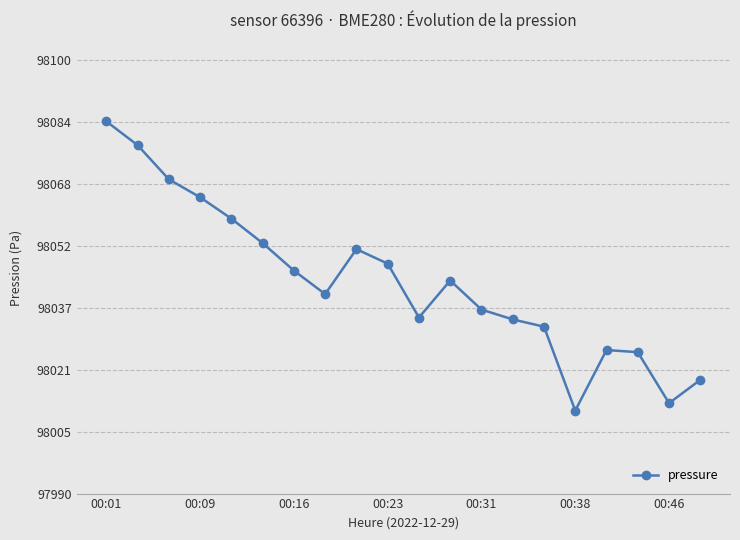

How many distinct data groups are displayed?

1